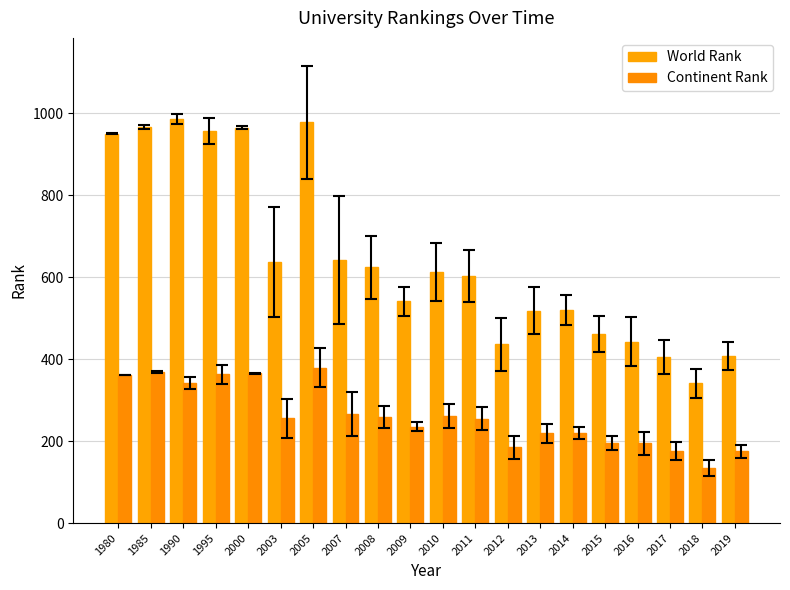

What is the difference between the World Rank values at 2015 and 2013?

56